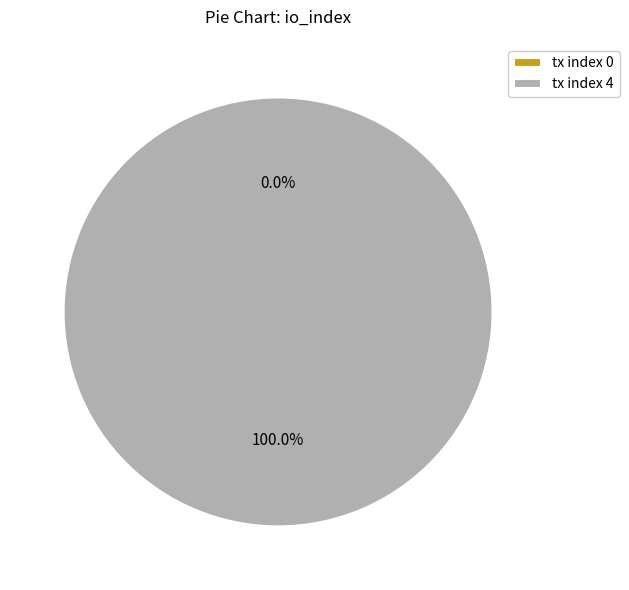

What percentage is the tx index 4 slice, to the nearest percent?

100%